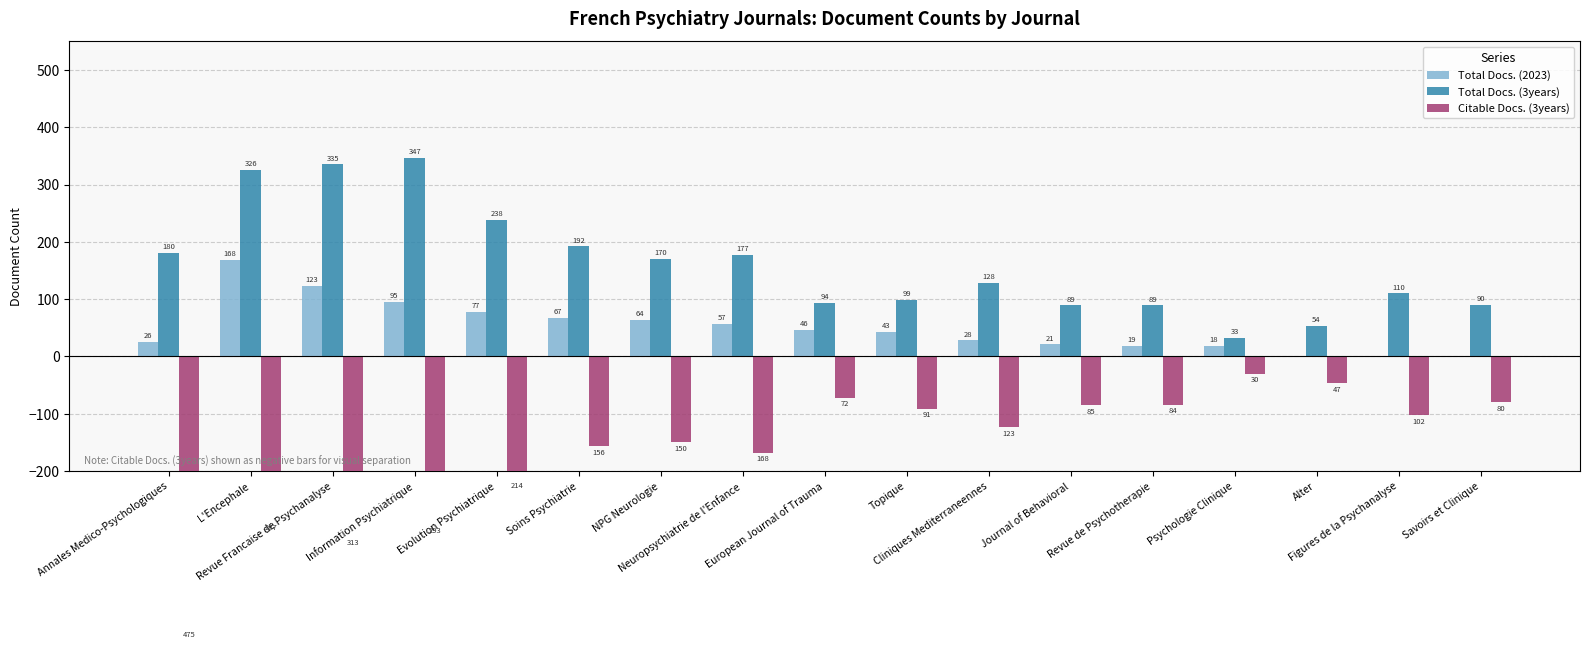

What position from the right is Journal of Behavioral?

6